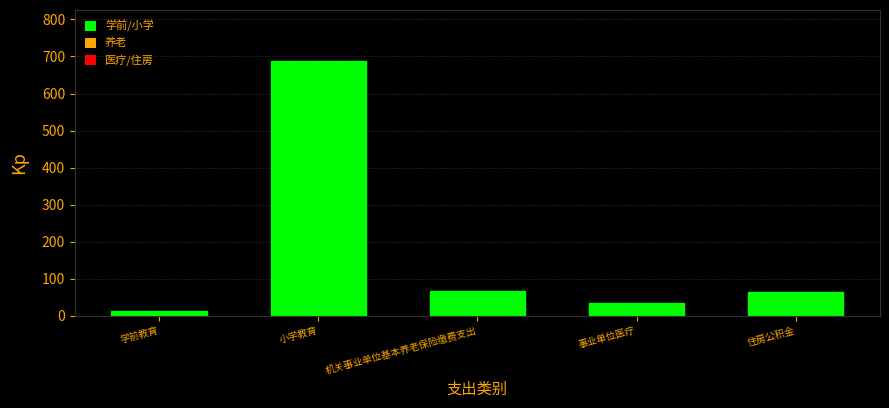

What is the value of the 2nd bar from the left?

688.0